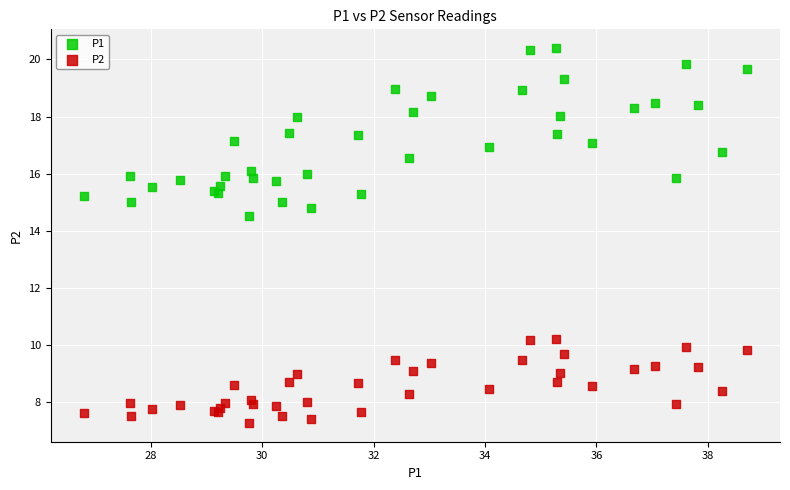

Which series has the largest Y range (max minus min)?

P1